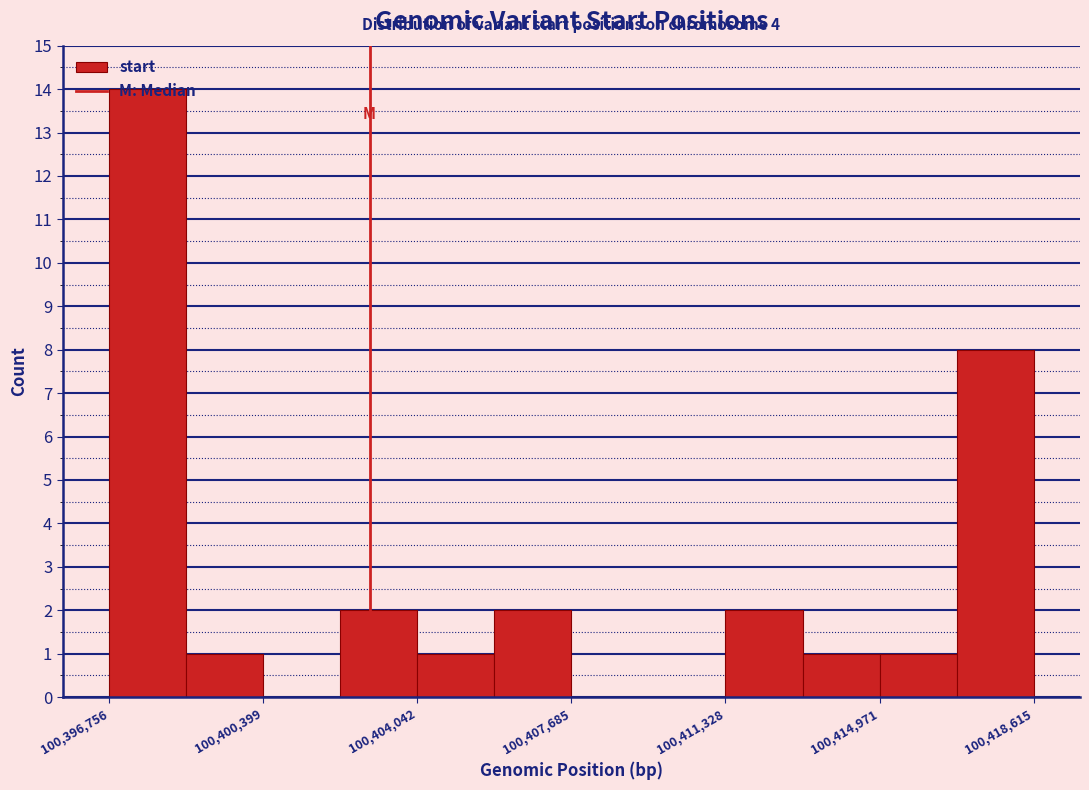

Around what value on the x-axis is the tallest bar? Give the approximate position of its centre, as read against the axis.

100397500